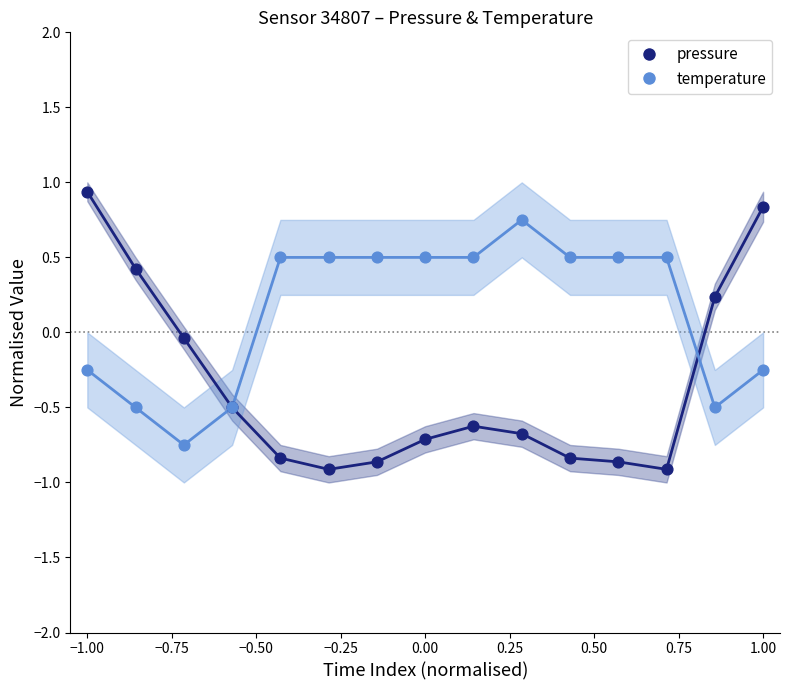

Which series has the largest total across all categories?

temperature